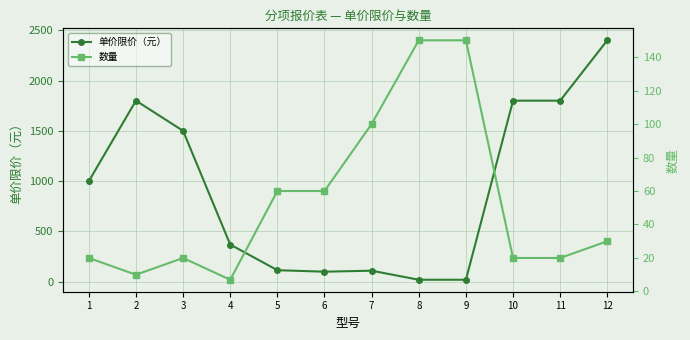

What is the sum of all 单价限价（元） values?

11035